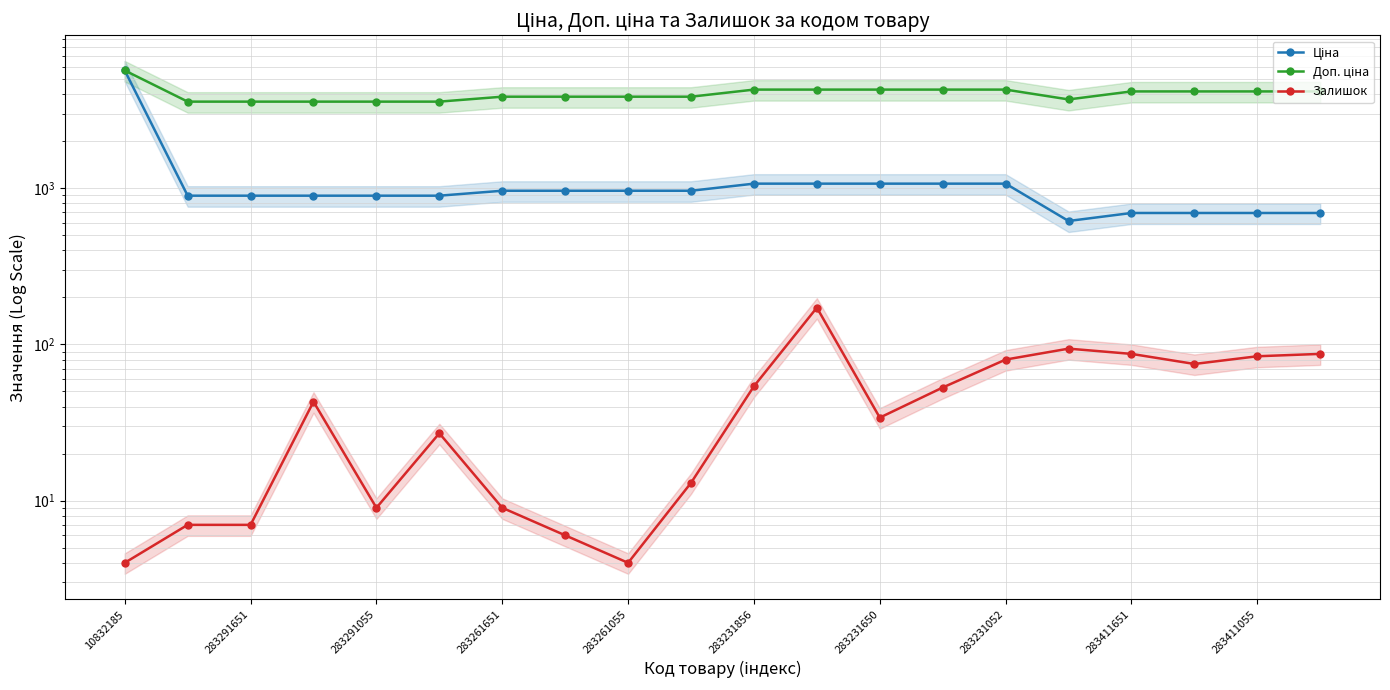

The value of Доп. ціна at 15 is 3701.9. True or false?

True